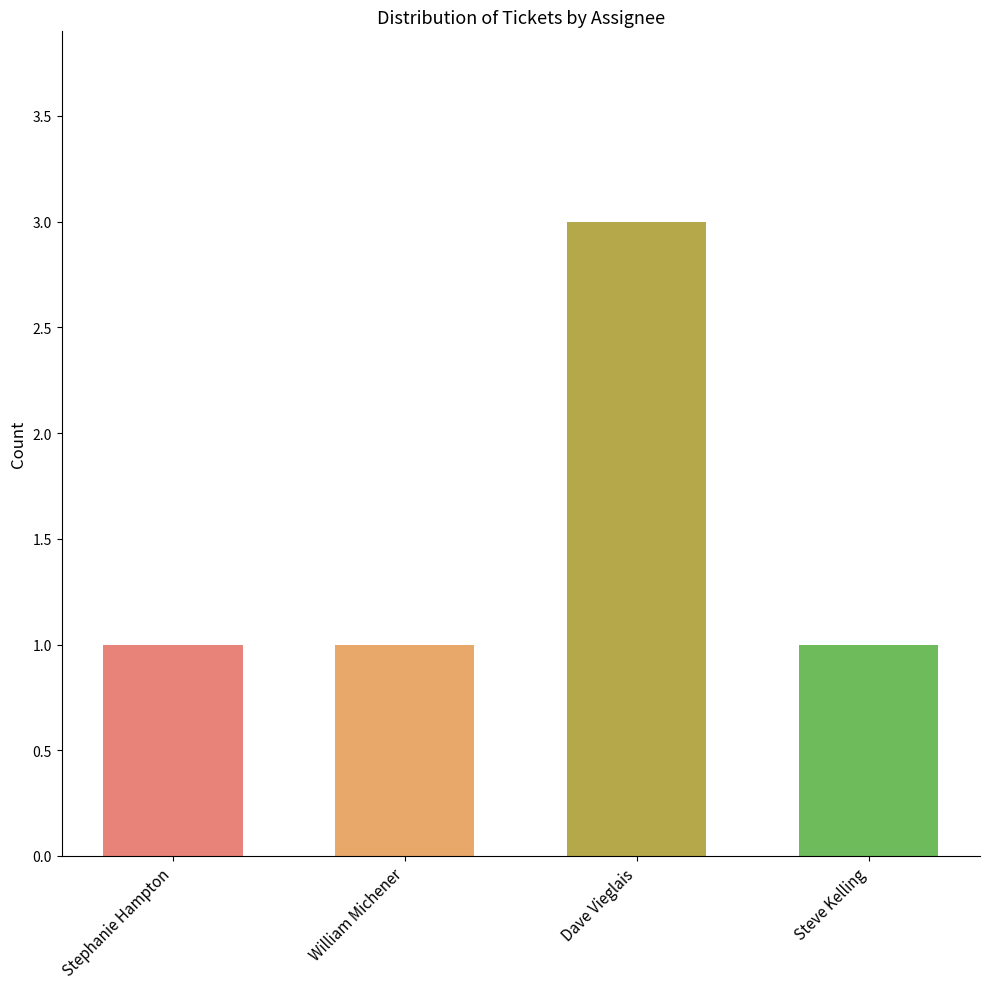

Is it true that the value at Dave Vieglais is 3?

True